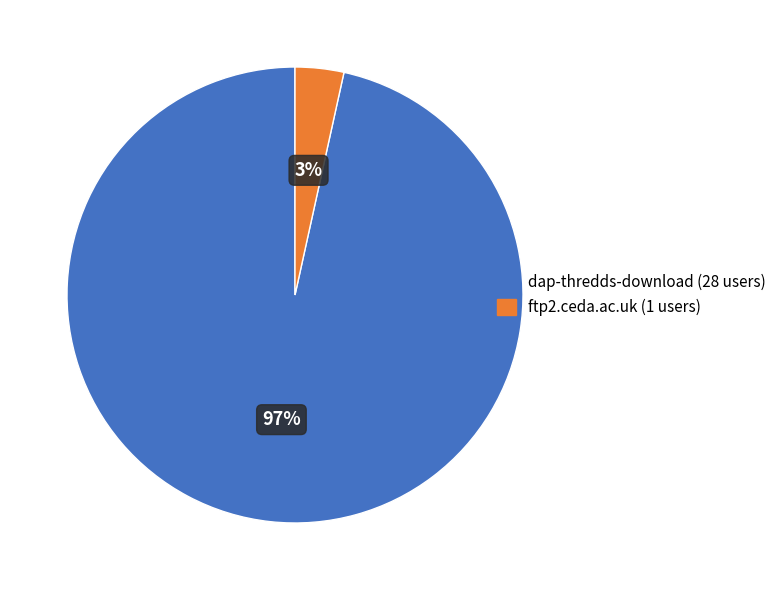

How many segments does this pie chart have?

2